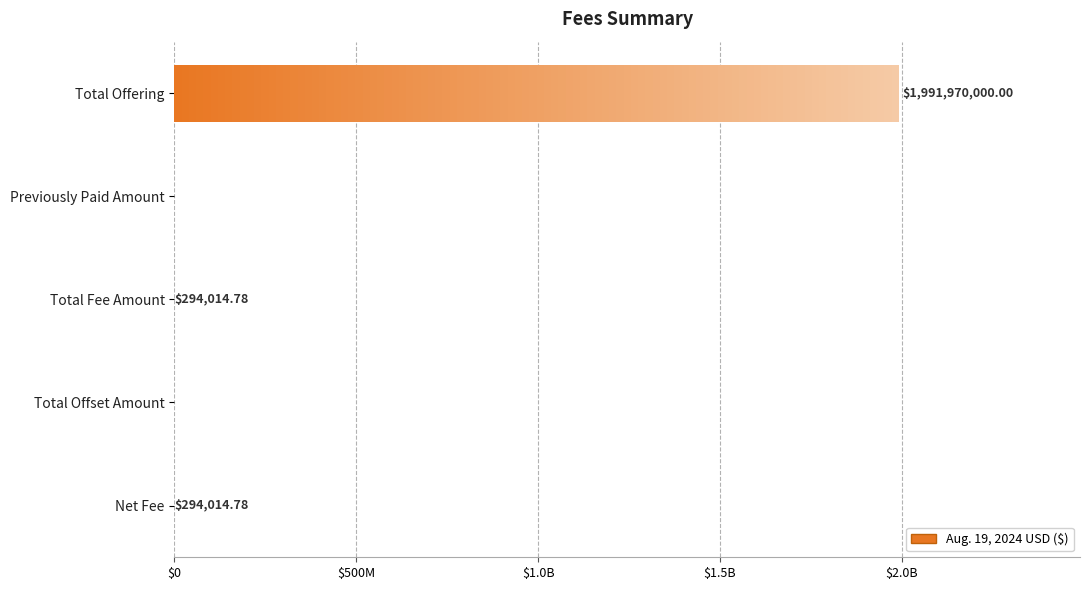

The chart shows a value of 2981845054.3 at Total Offering. True or false?

False